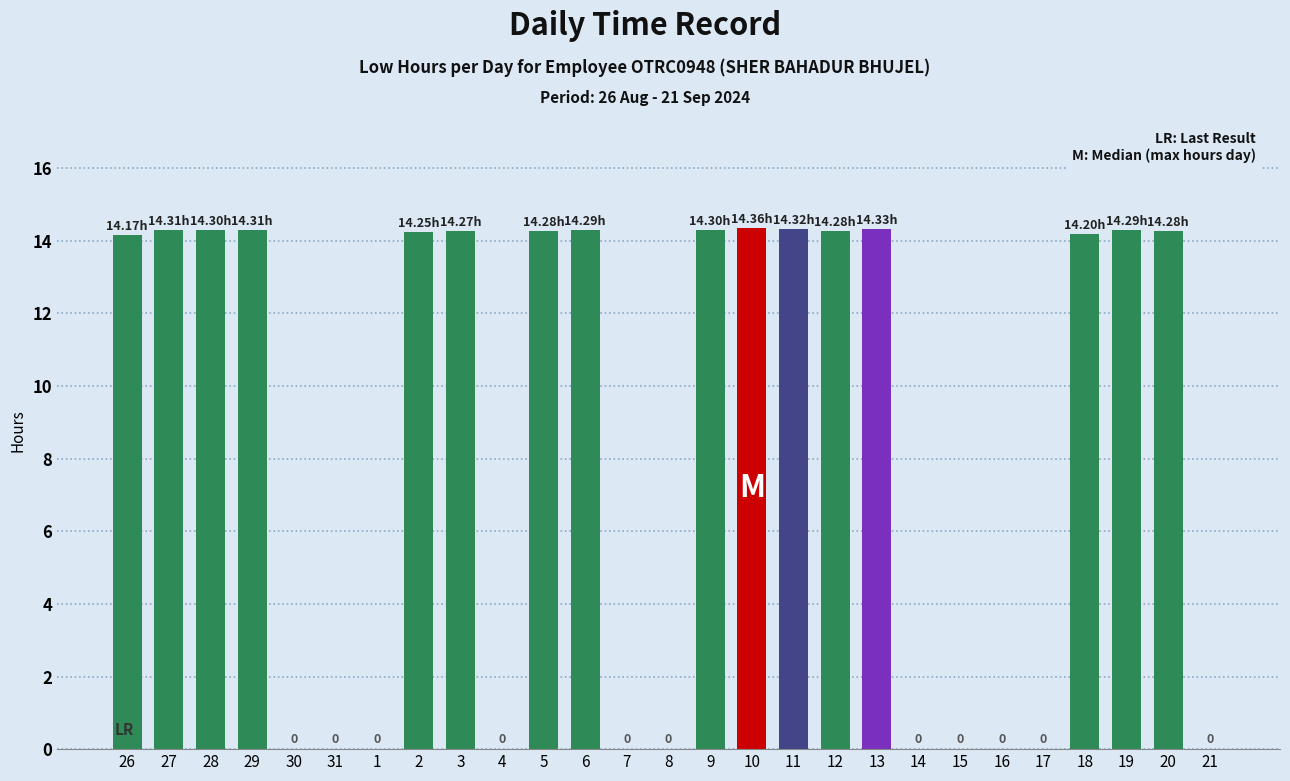

What is the change in value from 4 to 19?

+14.3